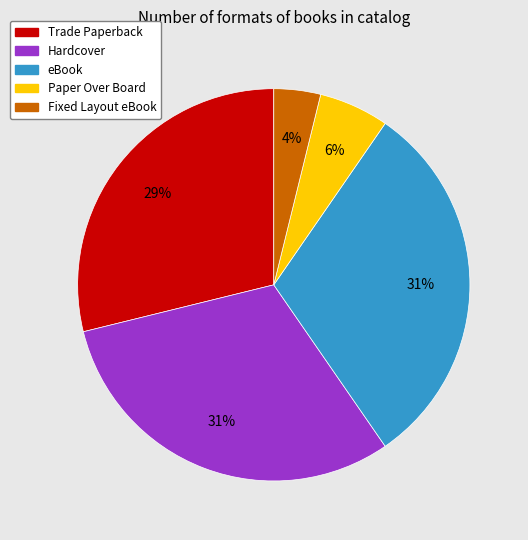

How many slices are in this pie chart?

5